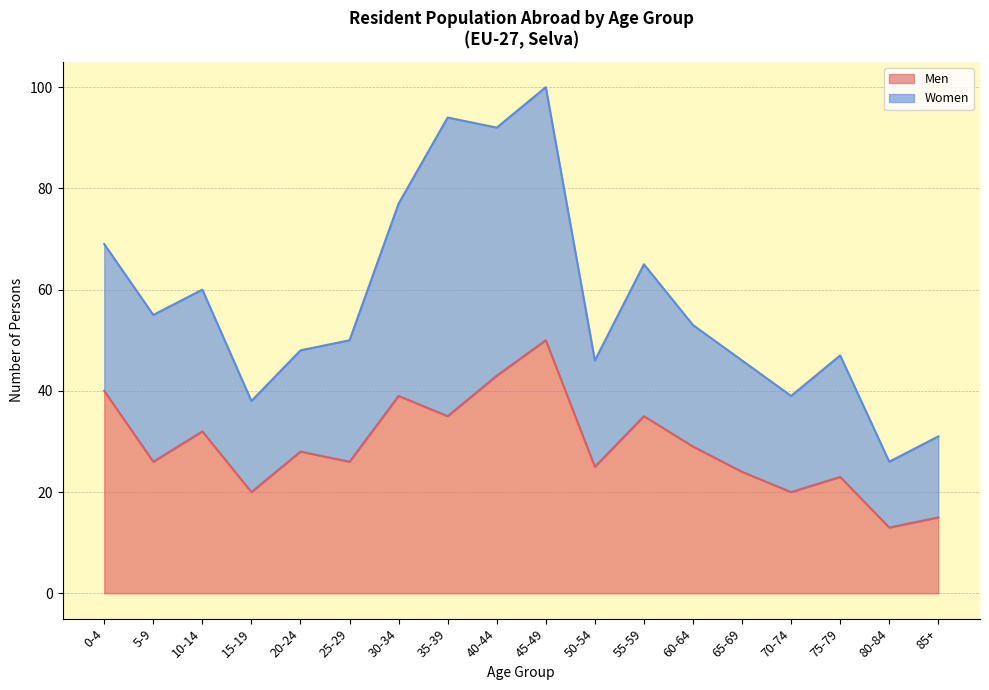

How many interior local valleys (lower than both neighbors) does the data have?

7